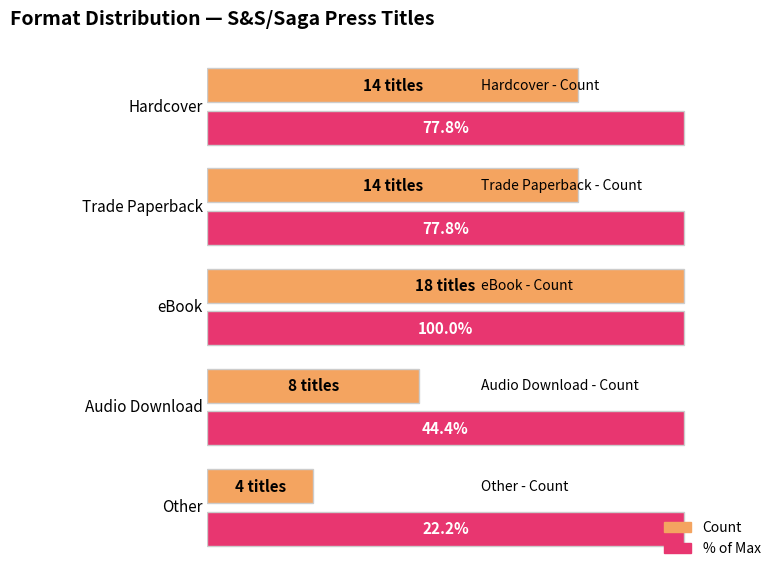

What is the label of the 2nd bar from the left?

Trade Paperback